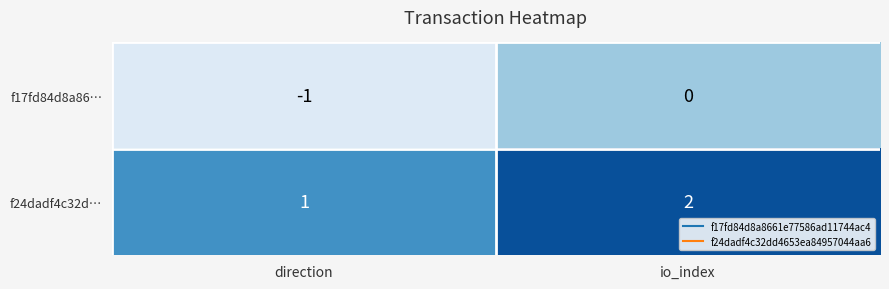

The f17fd84d8a86… series shows -1 at direction. True or false?

True